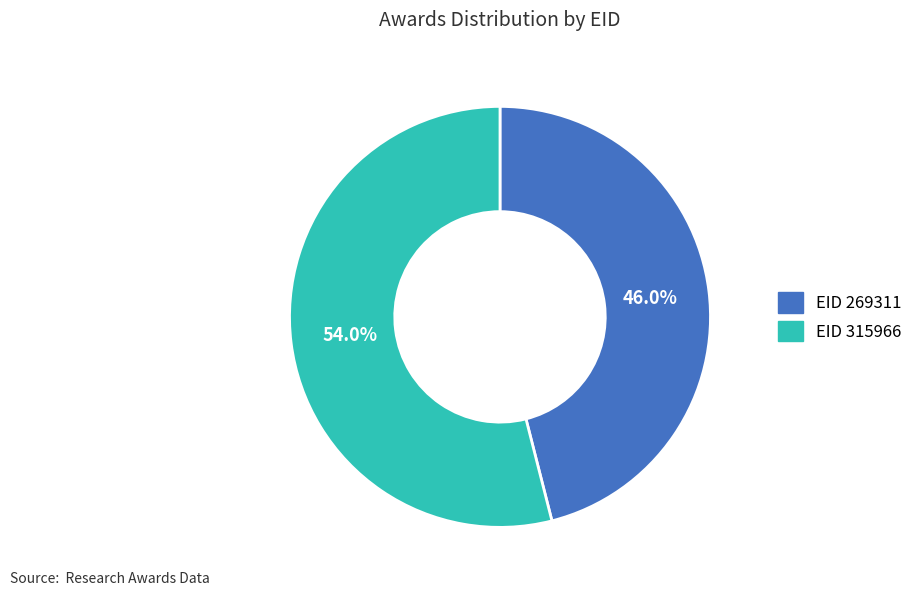

To the nearest percent, what is the difference between the largest and smallest slice percentages?

8%